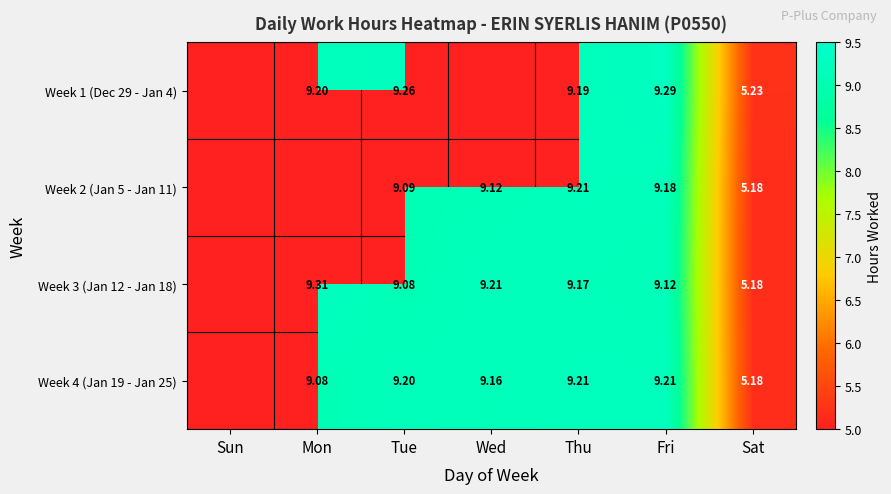

Rank the categories by Week 4 (Jan 19 - Jan 25) value from highest to lowest.

Thu, Fri, Tue, Wed, Mon, Sat, Sun